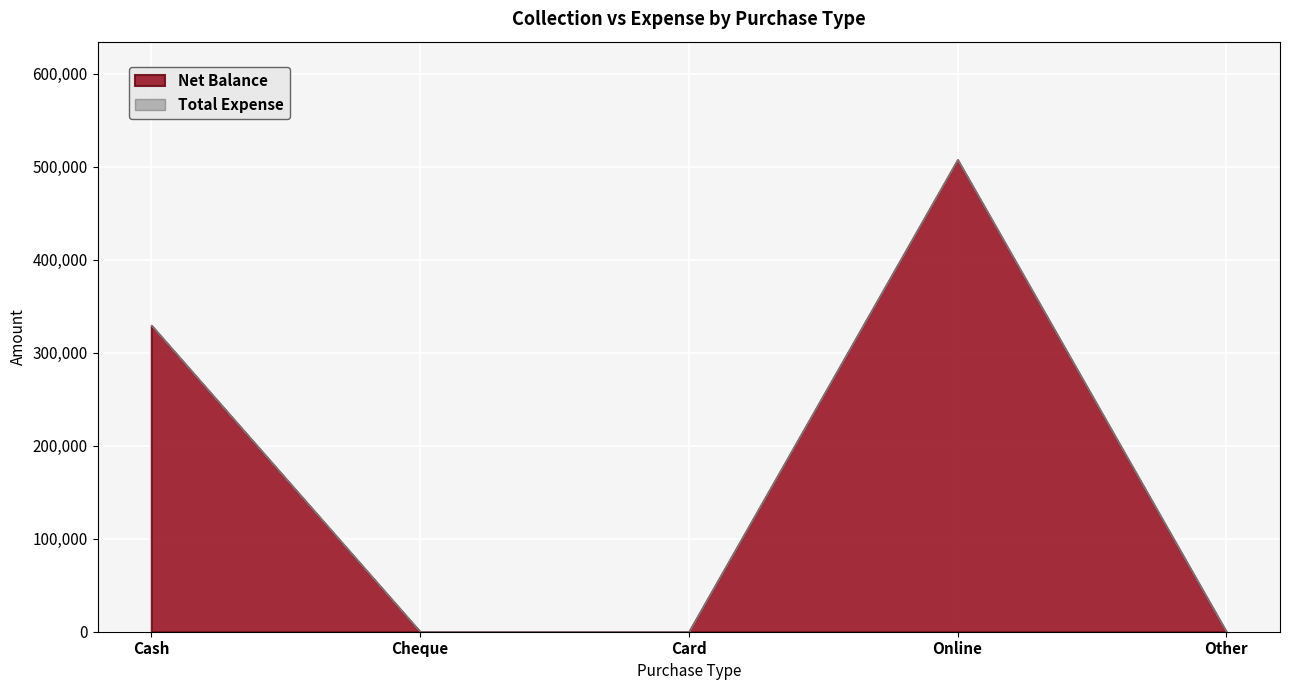

Rank the series at Cash from lowest to highest value.

Total Expense, Net Balance